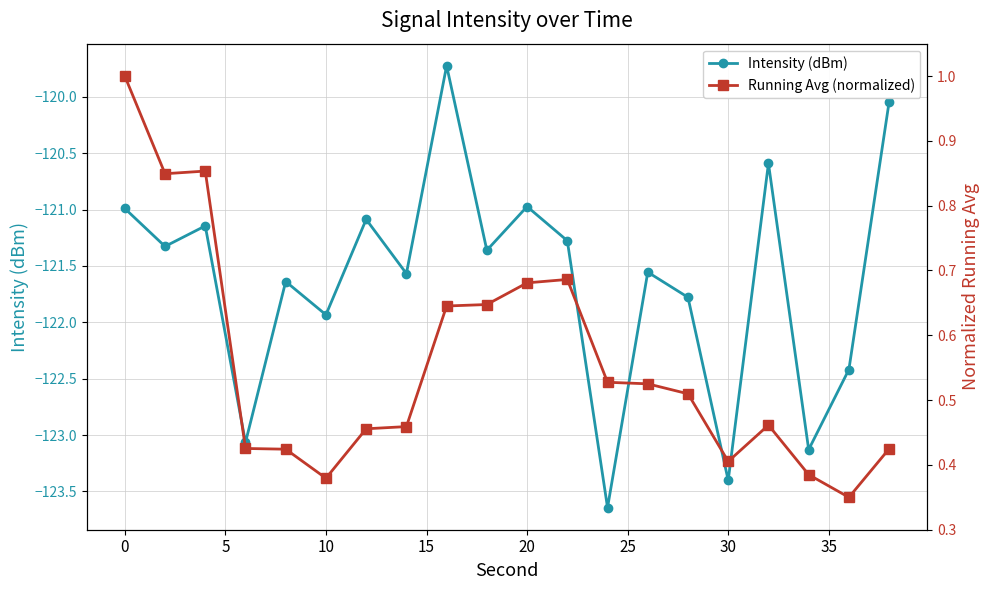

True or false: Intensity (dBm) and Running Avg (normalized) intersect in this chart.

False